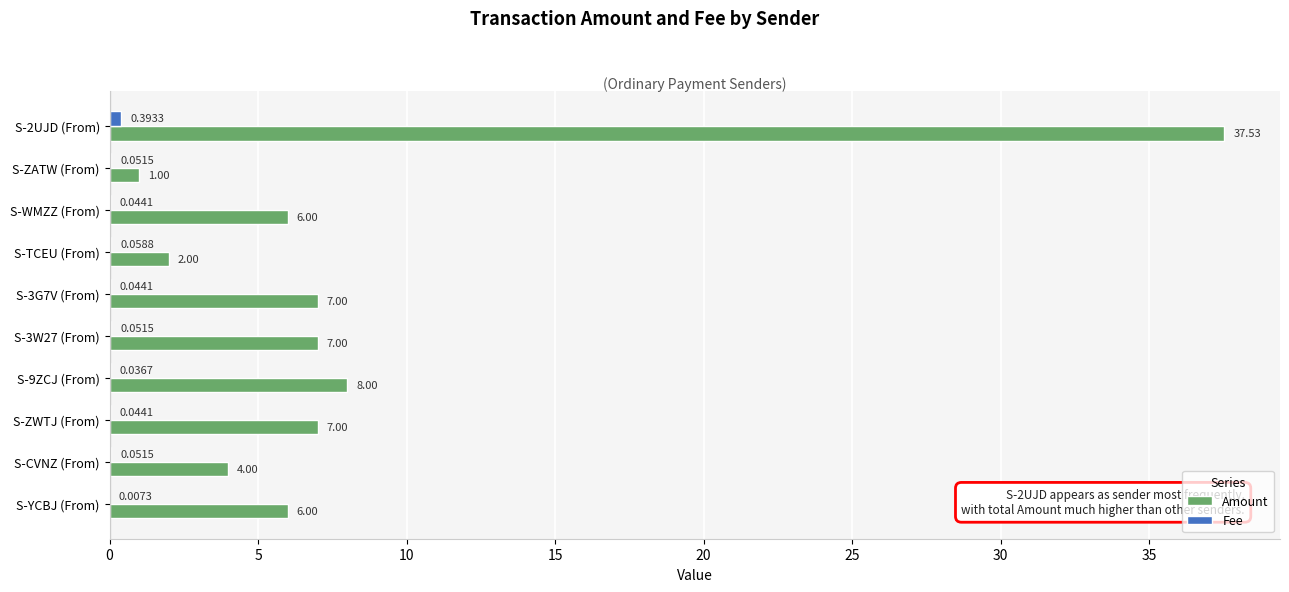

Which series has the largest total across all categories?

Amount